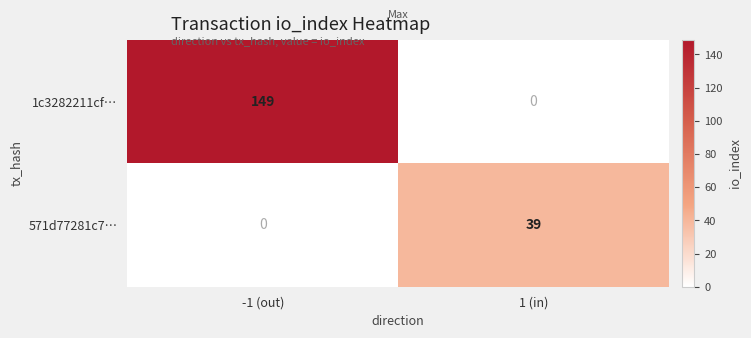

How many data points does each series have?

2